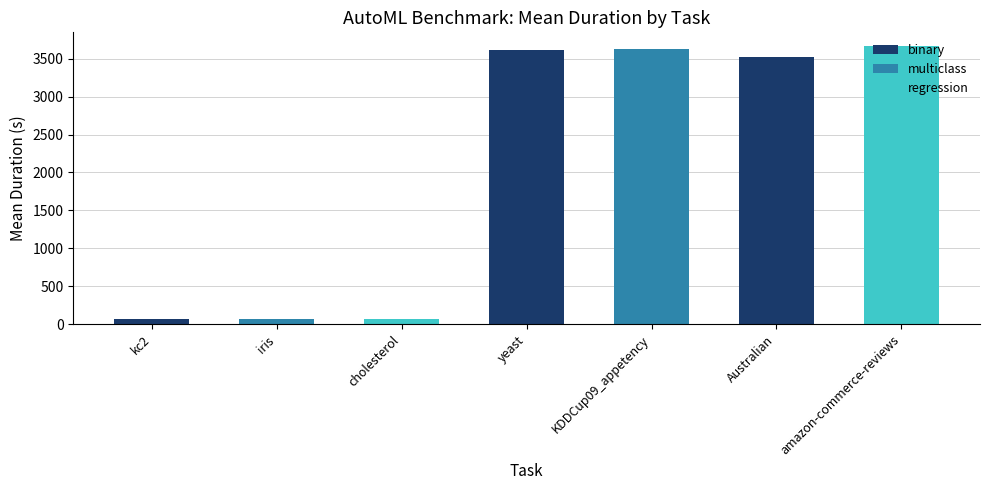

What is the maximum value shown in the chart?

3663.6